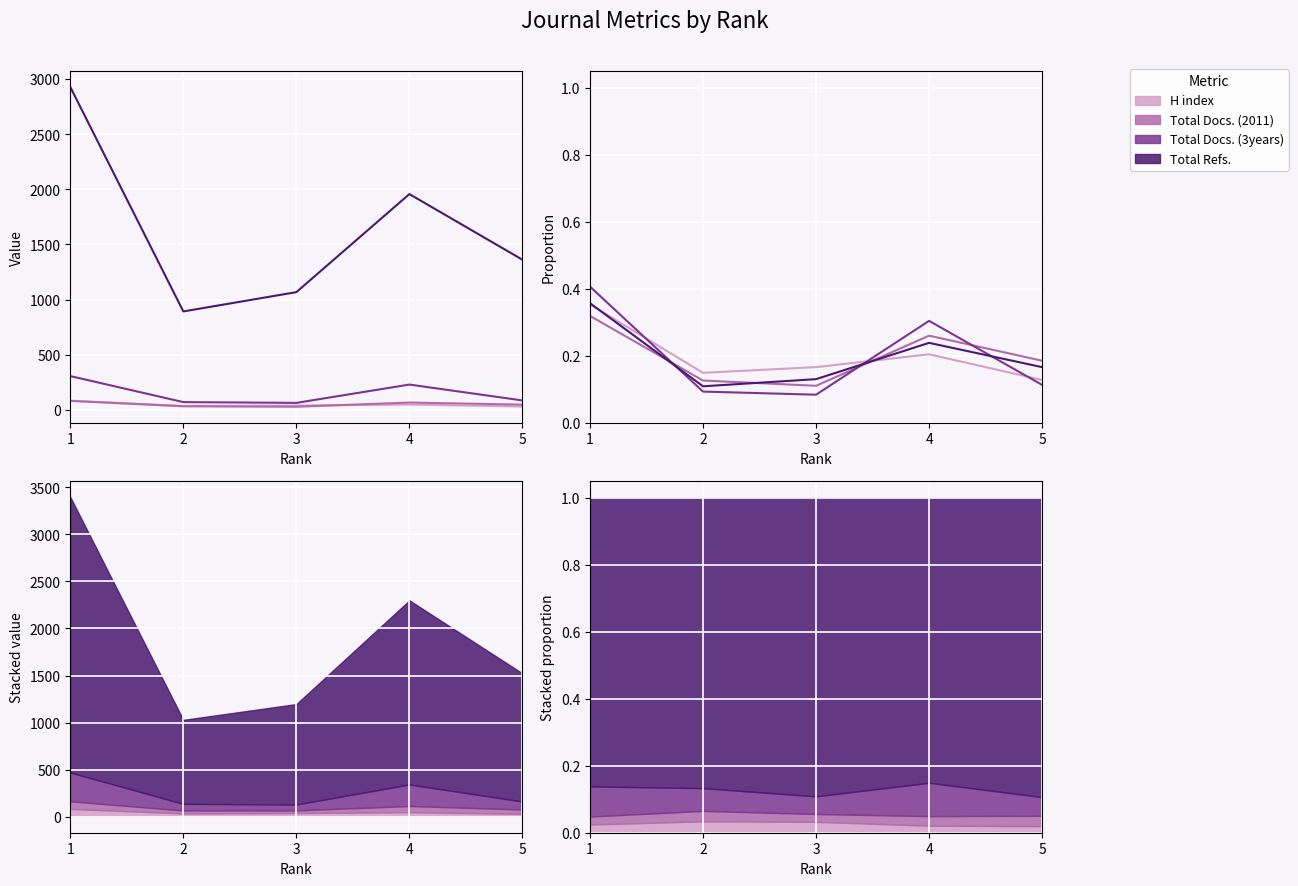

Reading left to right, transcribe all the data shown in this chart.

H index: 0.4	0.1	0.2	0.2	0.1
Total Docs. (2011): 0.3	0.1	0.1	0.3	0.2
Total Docs. (3years): 0.4	0.1	0.1	0.3	0.1
Total Refs.: 0.4	0.1	0.1	0.2	0.2